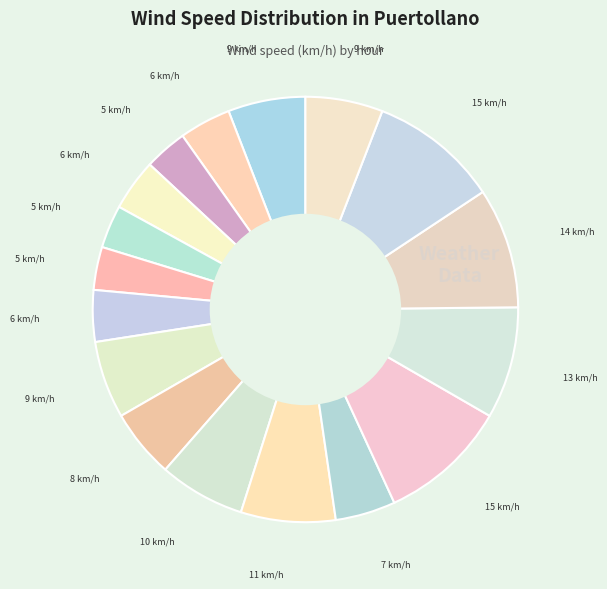

To the nearest percent, what is the difference between the largest and smallest slice percentages?

7%